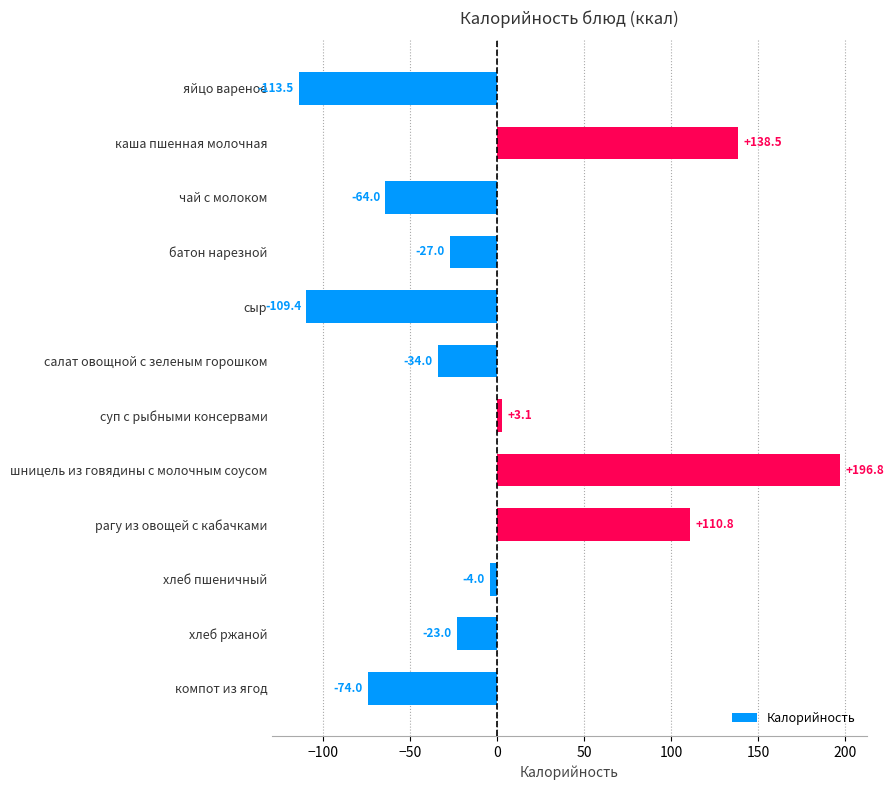

What is the change in value from яйцо вареное to салат овощной с зеленым горошком?

+79.5